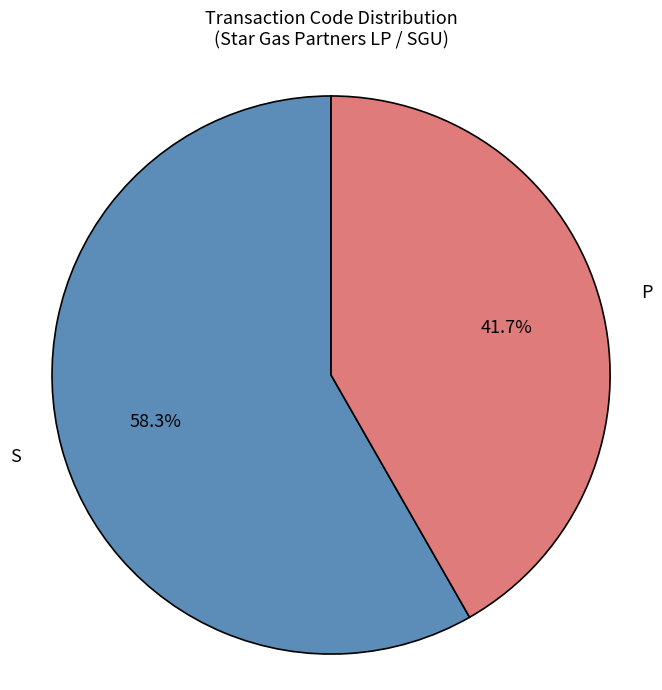

Is there a majority slice in this chart?

Yes